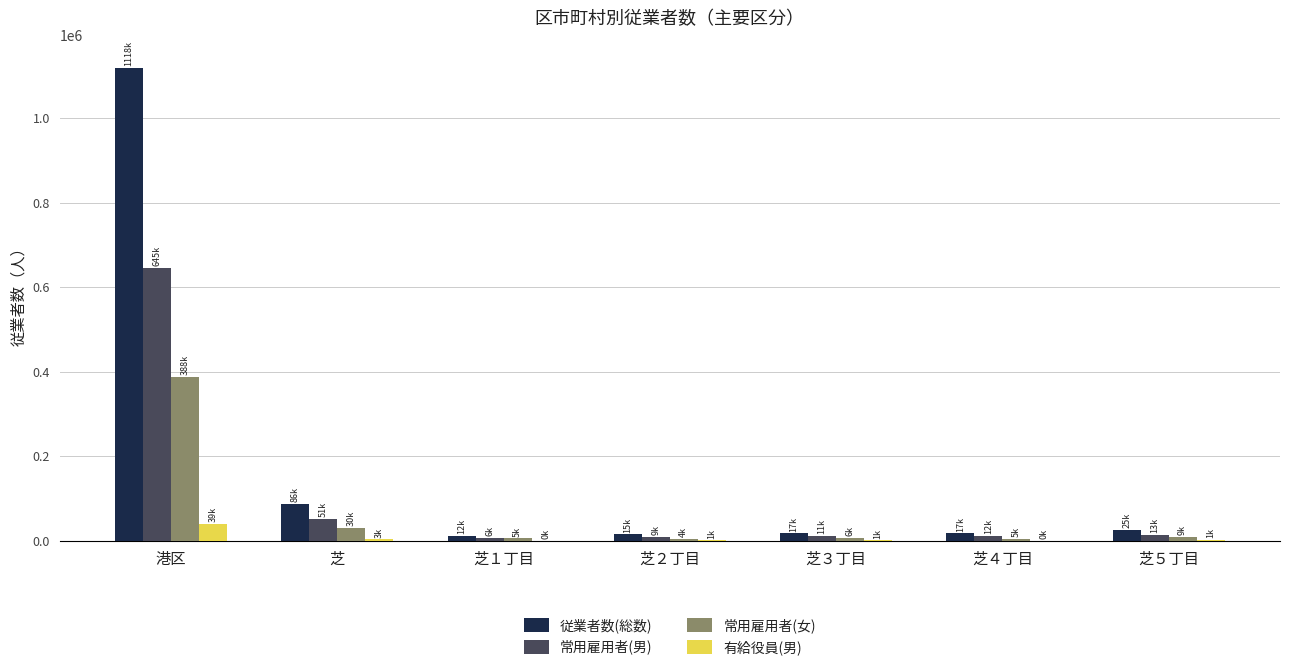

At which label does 常用雇用者(女) reach its peak?

港区